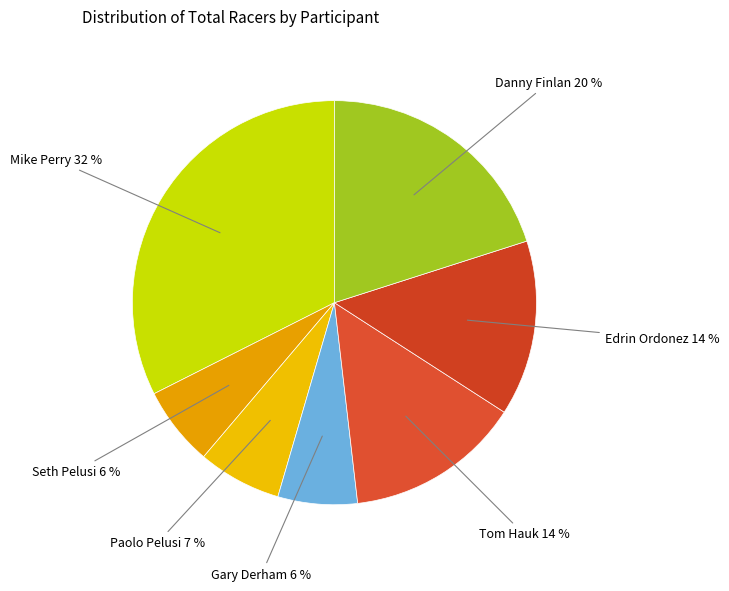

What percentage is the Danny Finlan slice, to the nearest percent?

20%